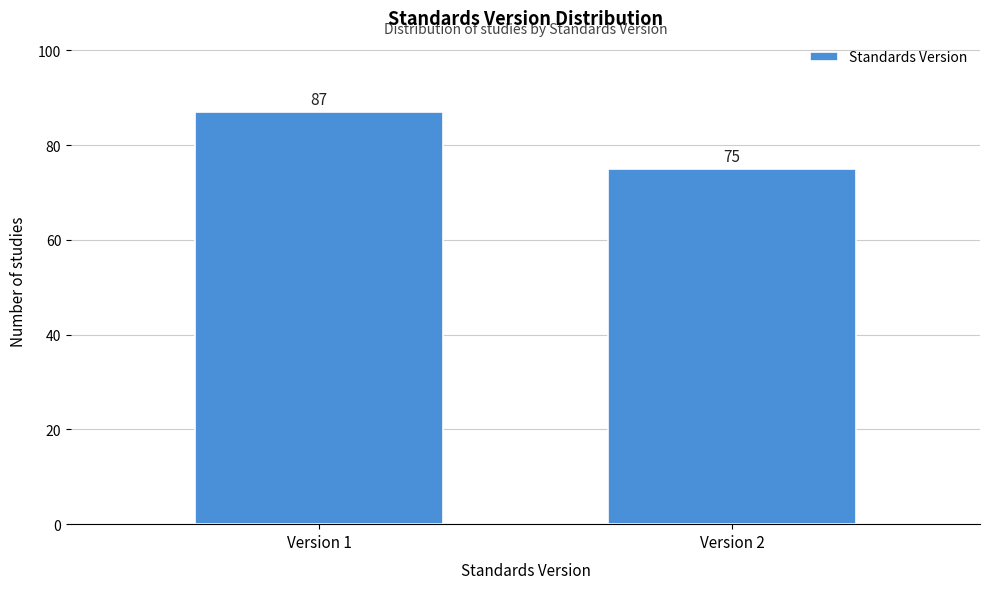

Reading left to right, transcribe all the data shown in this chart.

87	75